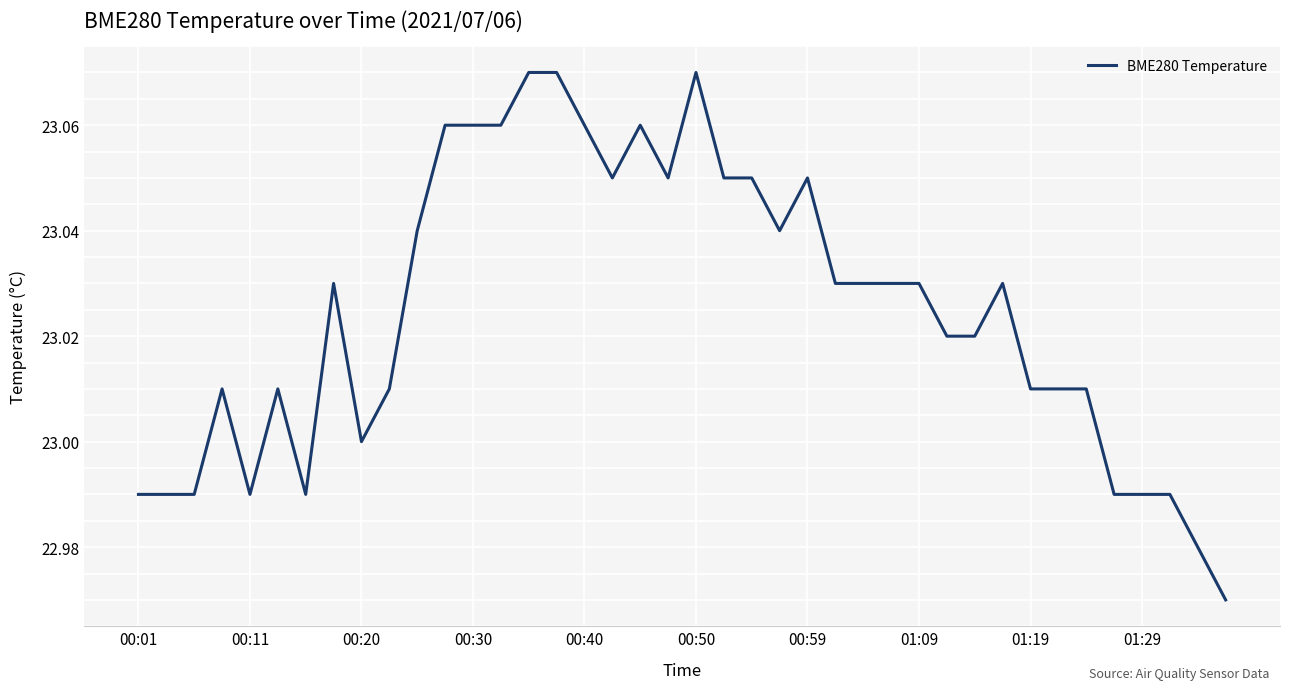

What is the ratio of the value at 00:59 to the value at 00:20?

1.0